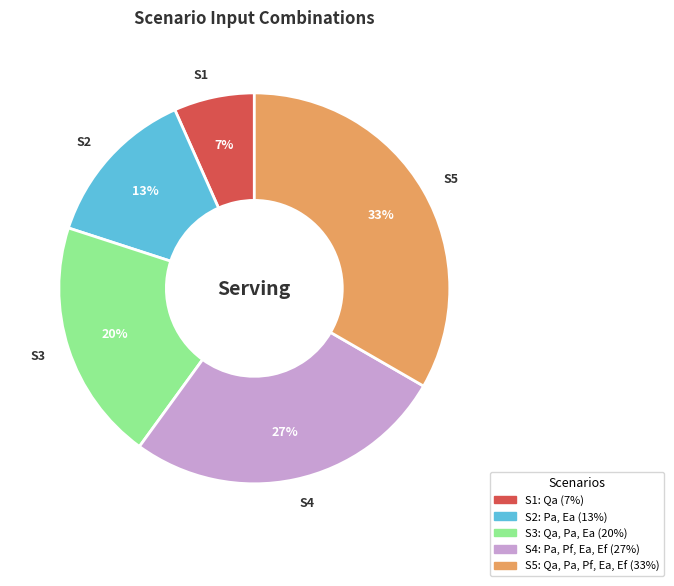

To the nearest percent, what is the average slice percentage?

20%